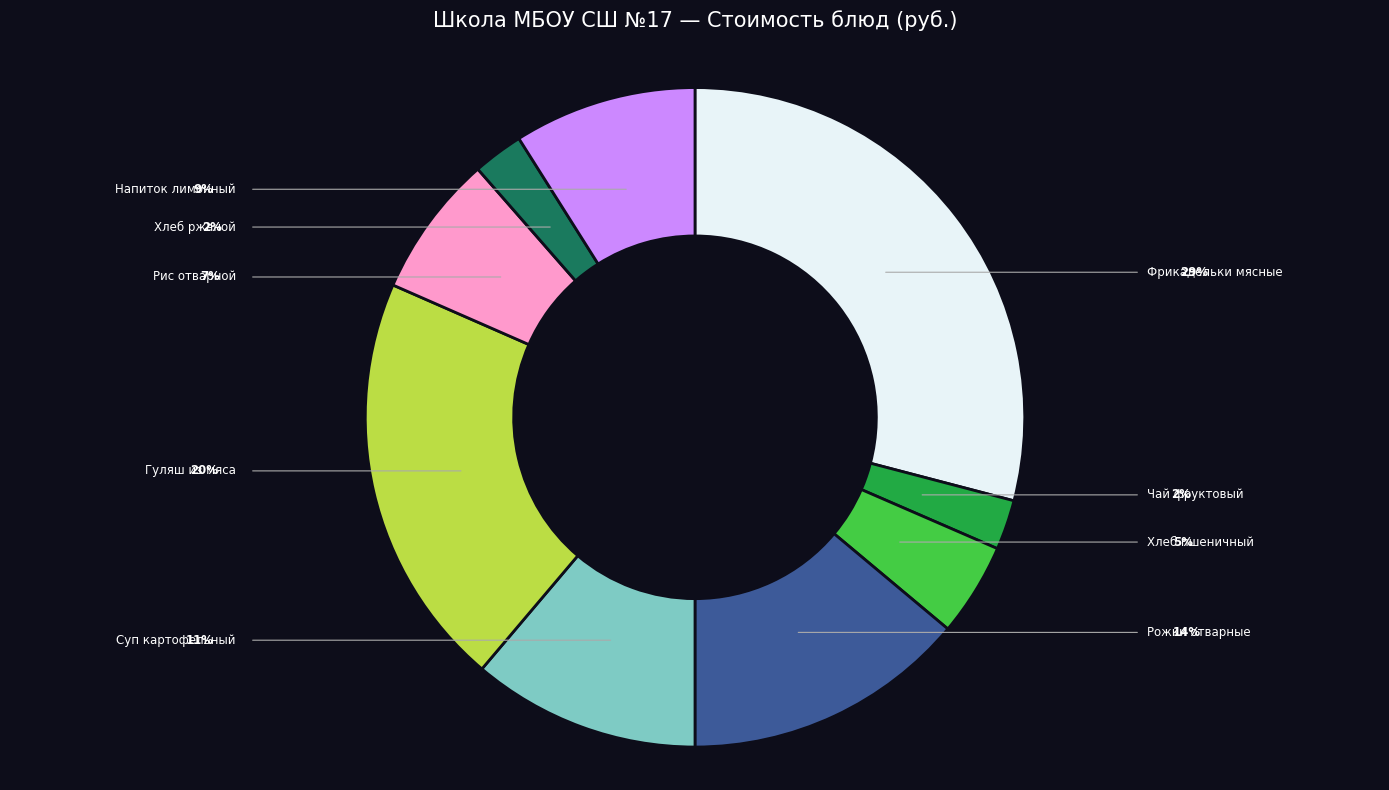

Is it true that Чай фруктовый is 2% of the pie?

True